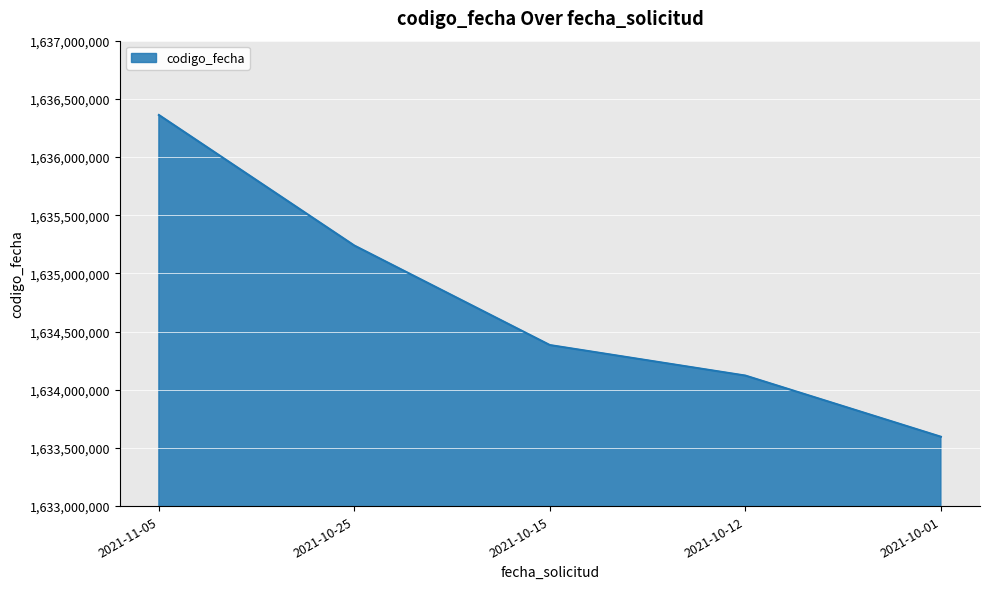

Which label corresponds to the smallest value in the chart?

2021-10-01